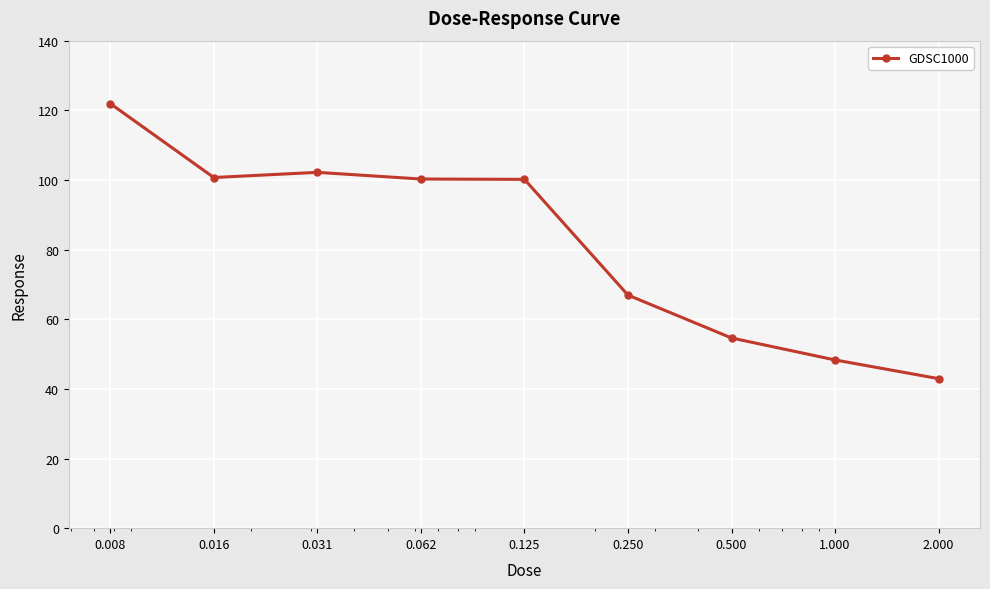

What is the maximum value shown in the chart?

121.9